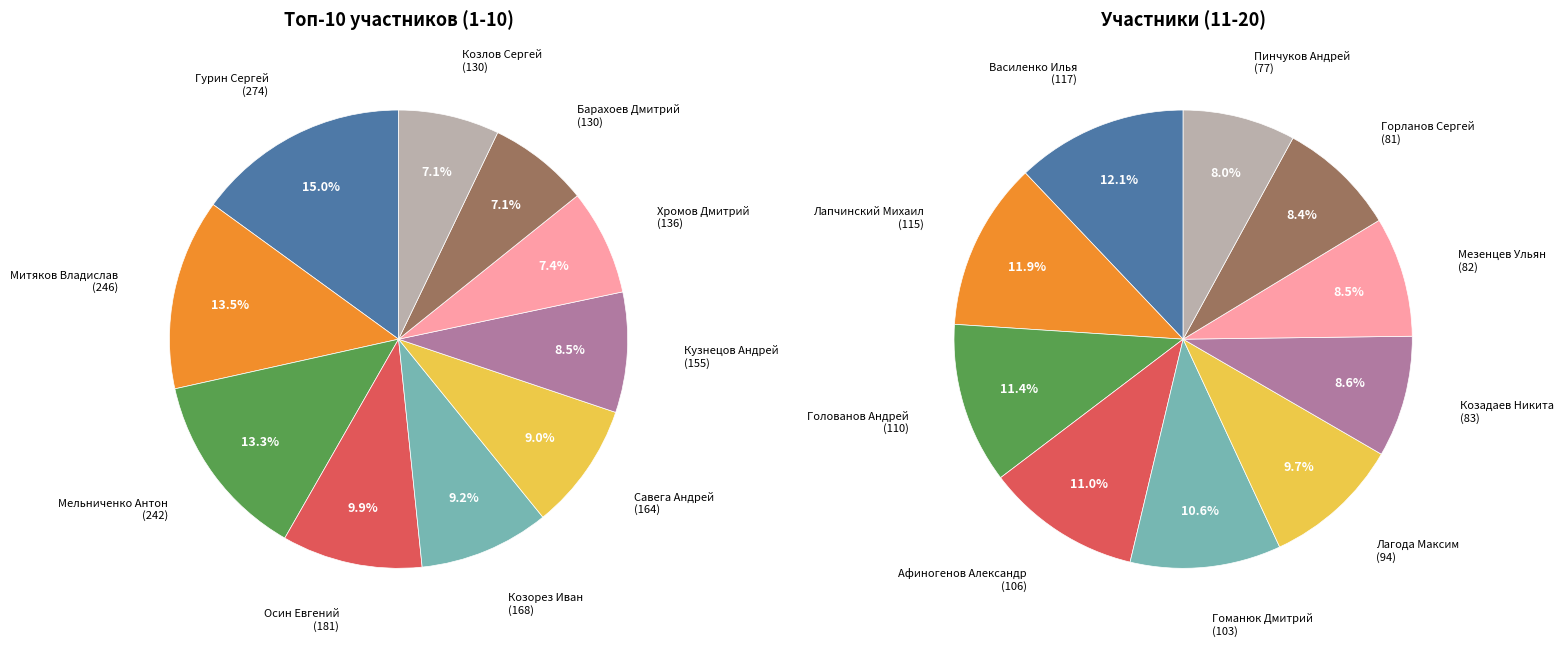

Which slice is the largest?

Гурин Сергей